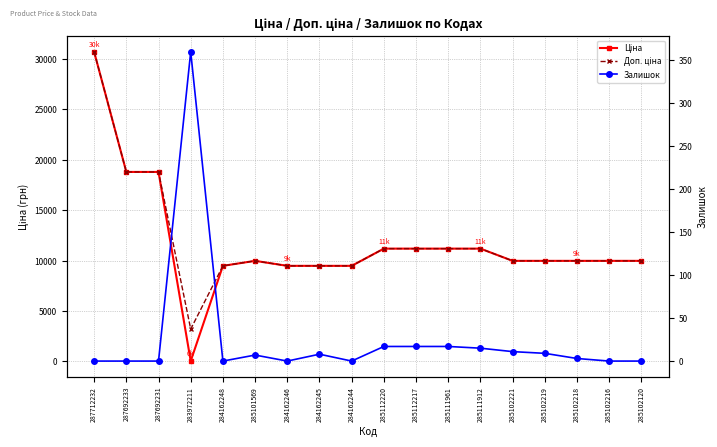

What is the maximum value shown in the chart?

30717.1